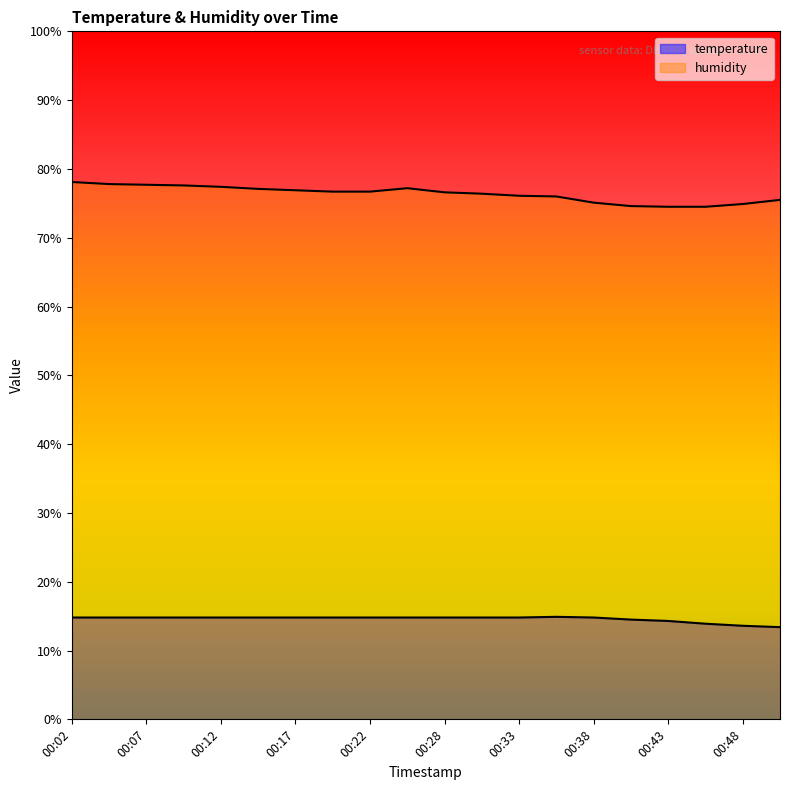

Does the chart have visible grid lines?

No